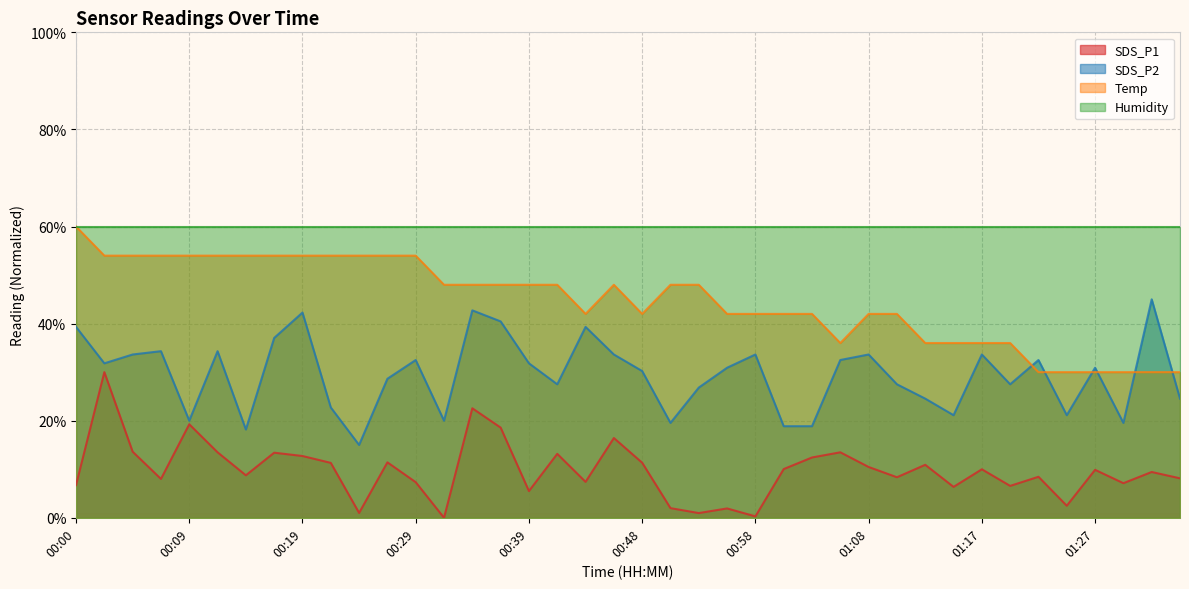

Between 00:31 and 00:24, which is larger?

00:24